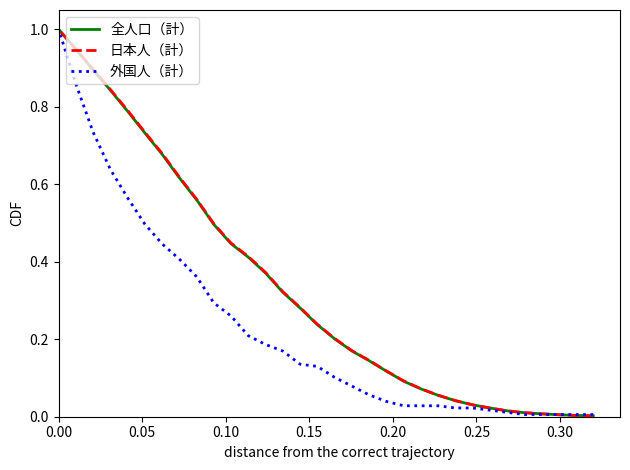

The 日本人（計） series shows 0.3 at 29. True or false?

False